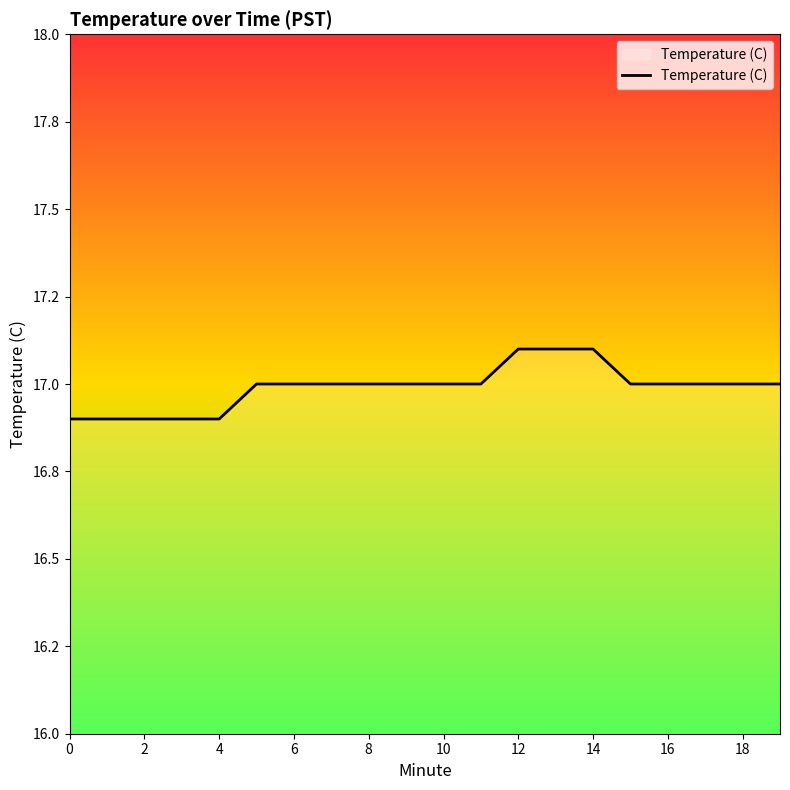

What is the sum of all values?

339.8